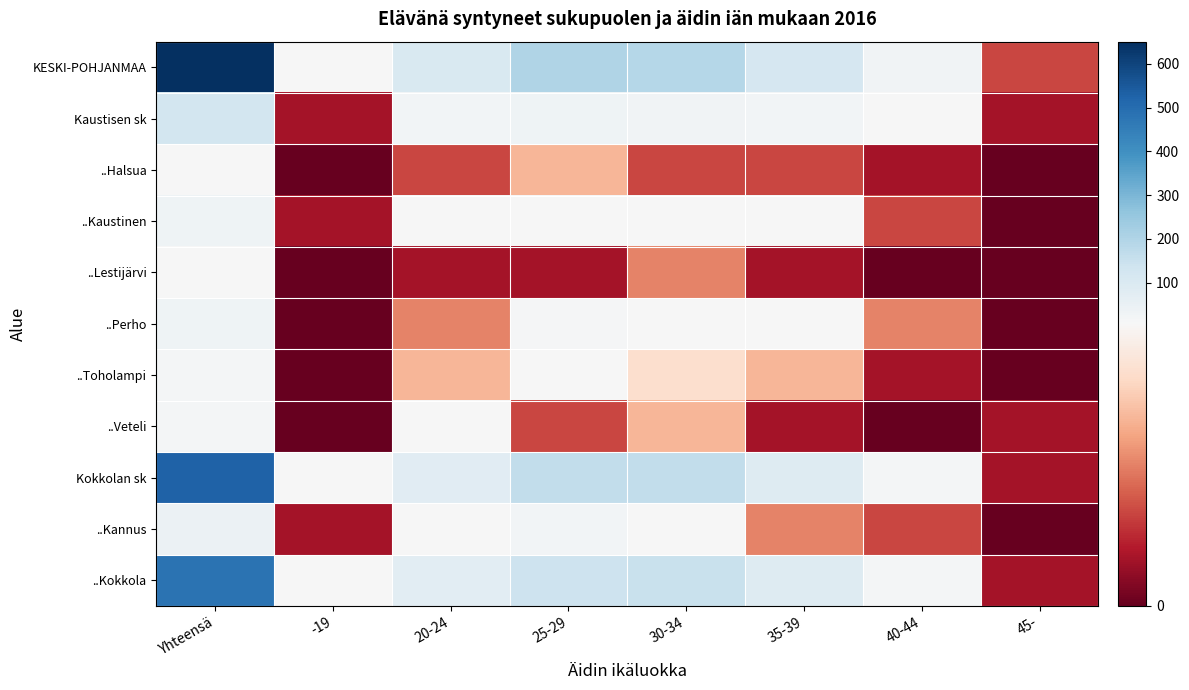

Which series has the widest spread of values?

KESKI-POHJANMAA